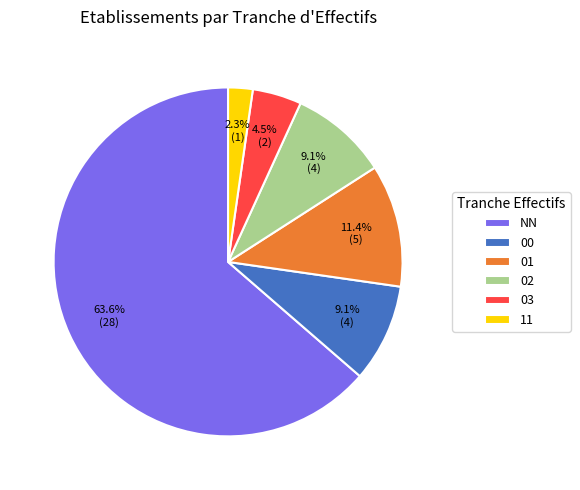

Do 03 and 02 together represent more than half of the pie?

No